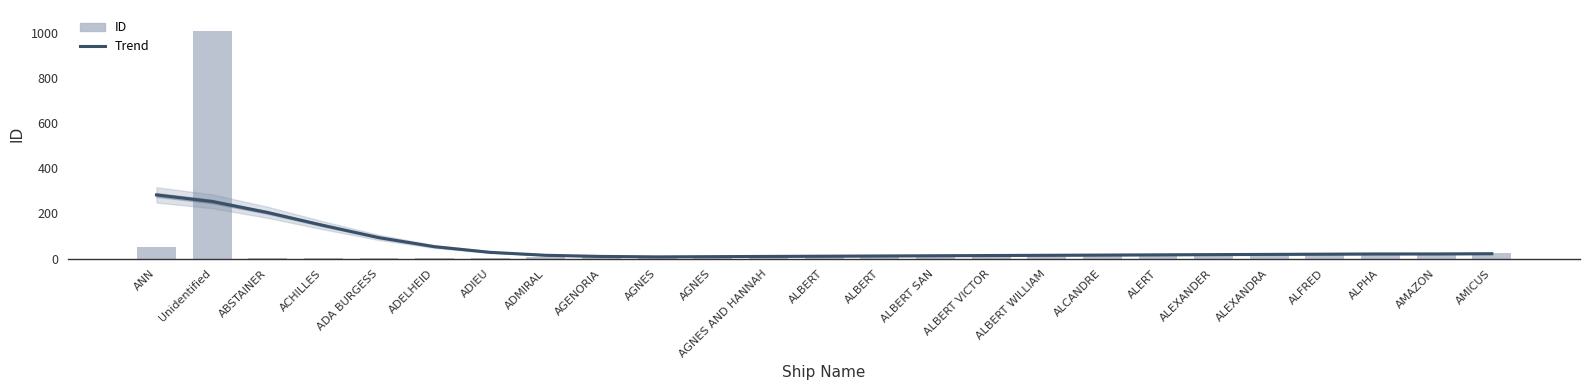

Reading right to left, transcribe all the data shown in this chart.

Trend: AMICUS=22	AMAZON=21	ALPHA=21	ALFRED=20	ALEXANDRA=19	ALEXANDER=18	ALERT=17	ALCANDRE=16	ALBERT WILLIAM=15	ALBERT VICTOR=14	ALBERT SAN=13	ALBERT=12	ALBERT=11	AGNES AND HANNAH=10	AGNES=9	AGNES=8	AGENORIA=10	ADMIRAL=15	ADIEU=28	ADELHEID=53	ADA BURGESS=93	ACHILLES=147	ABSTAINER=204	Unidentified=253	ANN=282
ID: AMICUS=24	AMAZON=23	ALPHA=22	ALFRED=20	ALEXANDRA=19	ALEXANDER=18	ALERT=17	ALCANDRE=16	ALBERT WILLIAM=15	ALBERT VICTOR=14	ALBERT SAN=13	ALBERT=12	ALBERT=11	AGNES AND HANNAH=10	AGNES=9	AGNES=8	AGENORIA=7	ADMIRAL=6	ADIEU=5	ADELHEID=4	ADA BURGESS=3	ACHILLES=2	ABSTAINER=1	Unidentified=1009	ANN=51